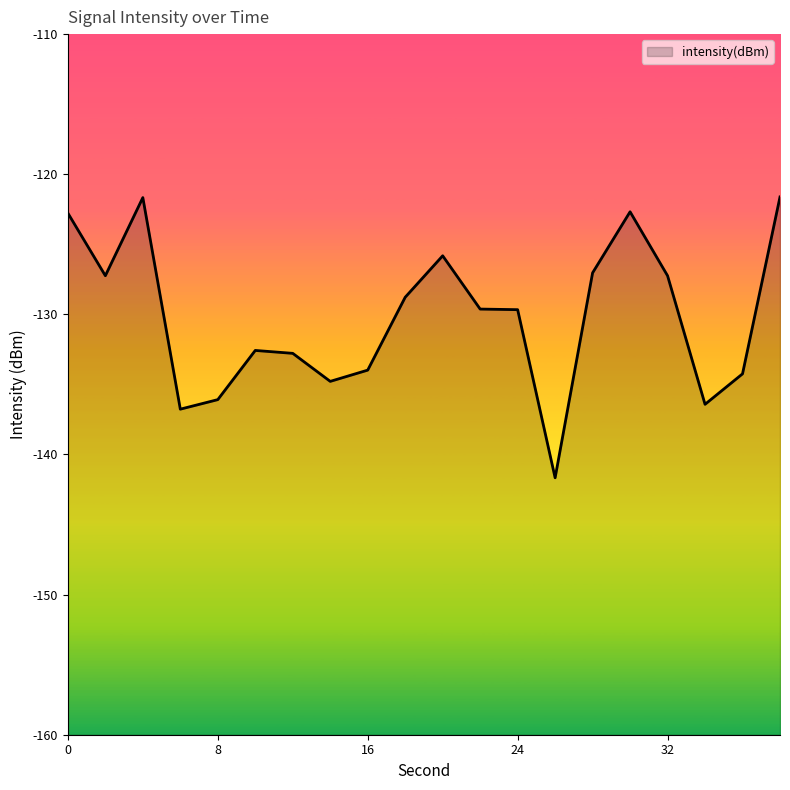

List the labels in order of value, smallest first.

26, 6, 34, 8, 14, 36, 16, 12, 10, 24, 22, 18, 32, 2, 28, 20, 0, 30, 4, 38